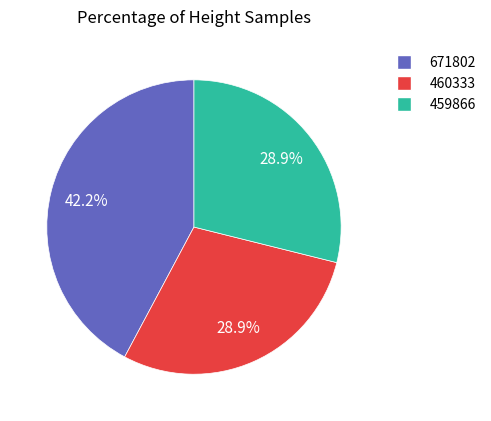

Count the number of slices in the pie.

3